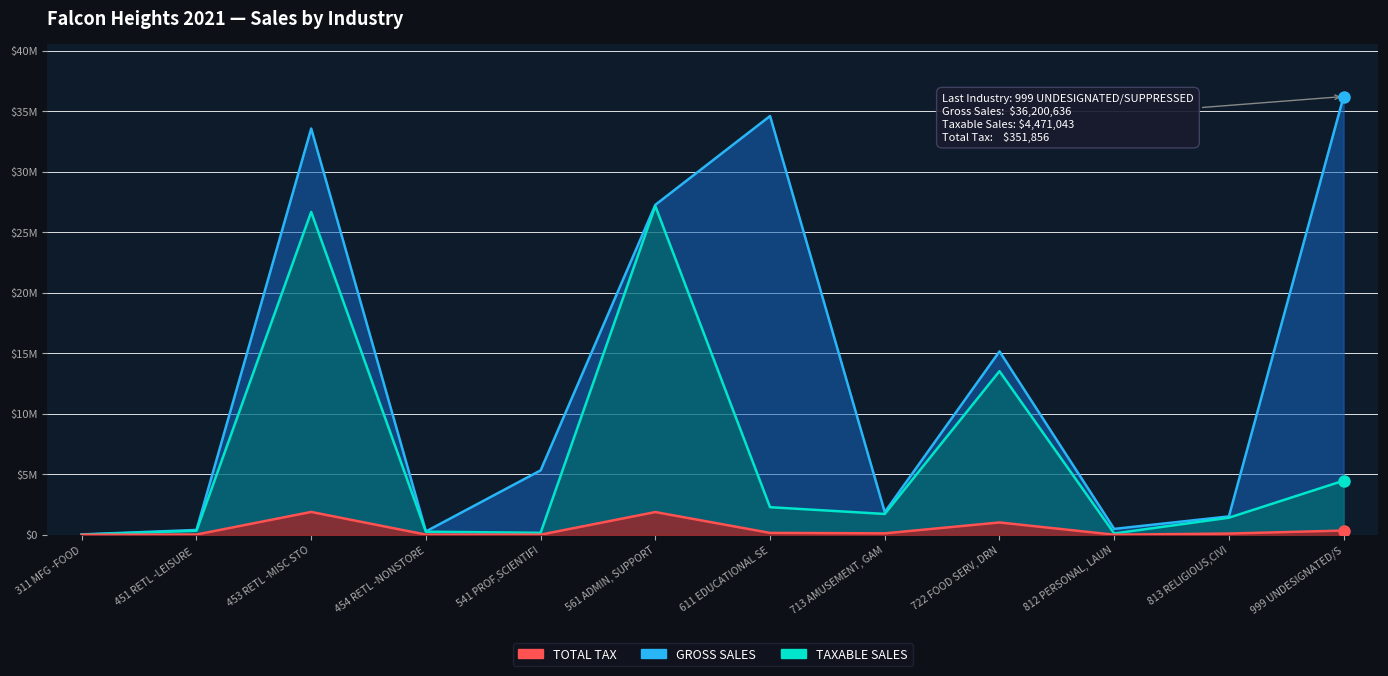

True or false: TAXABLE SALES and TOTAL TAX intersect in this chart.

False